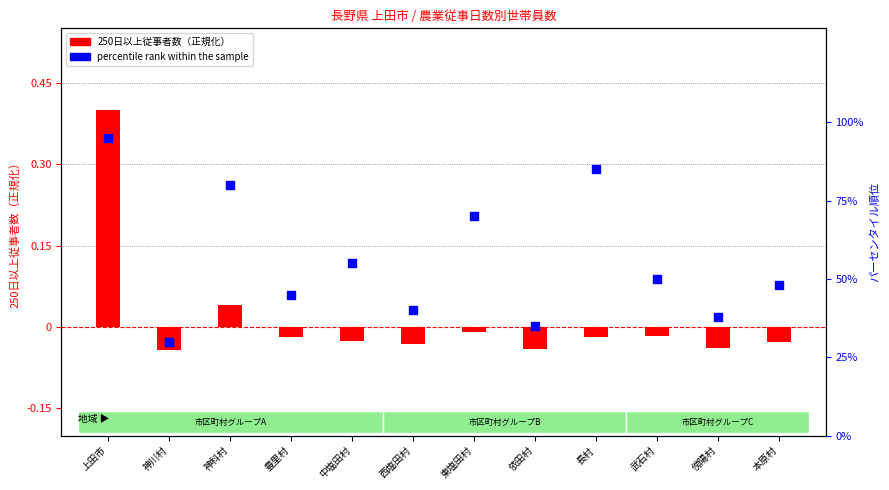

At how many categories does at least one series exceed 51?

5